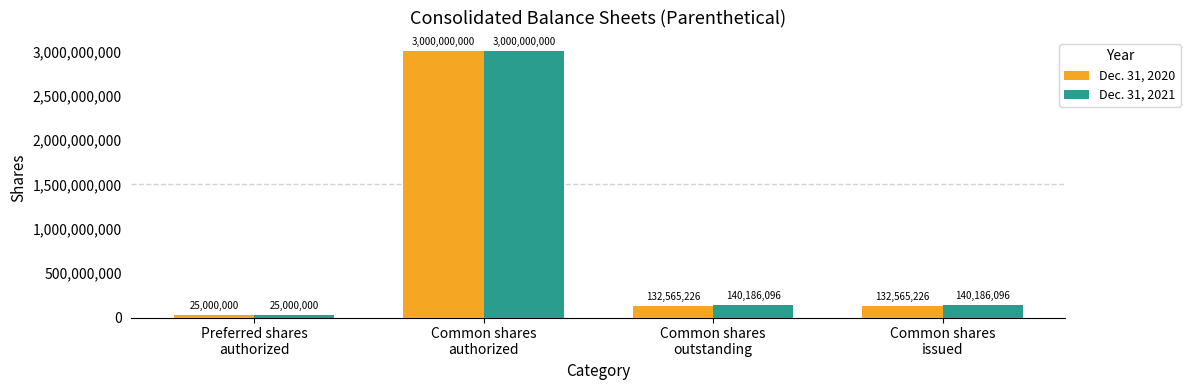

How many series are shown in this chart?

2